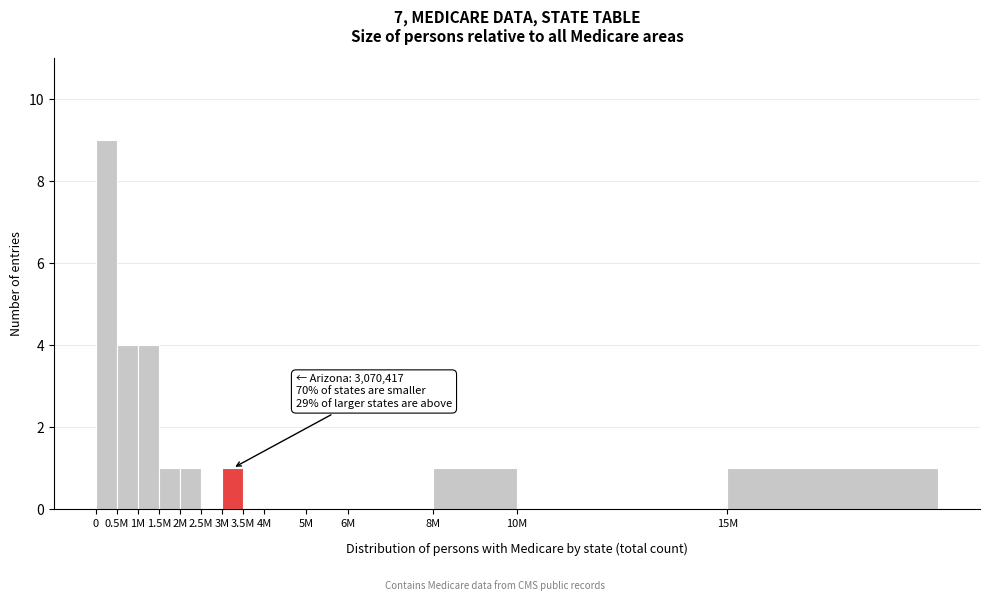

Reading left to right, transcribe all the data shown in this chart.

0=9	0.5M=4	1M=4	1.5M=1	2M=1	2.5M=0	3M=1	3.5M=0	4M=0	5M=0	6M=0	8M=1	10M=0	15M=1